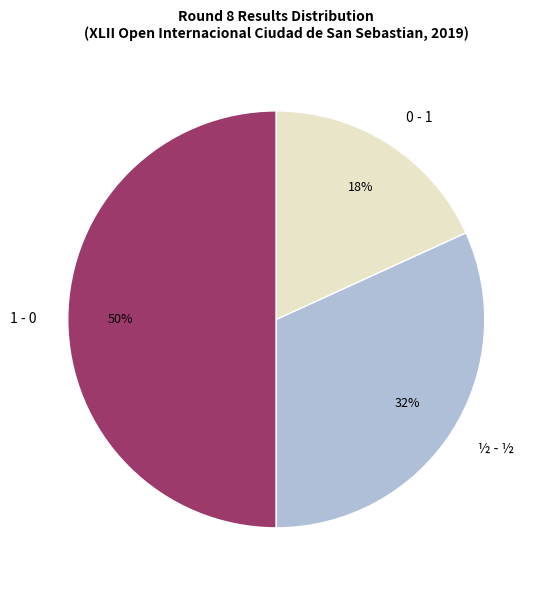

How many segments does this pie chart have?

3